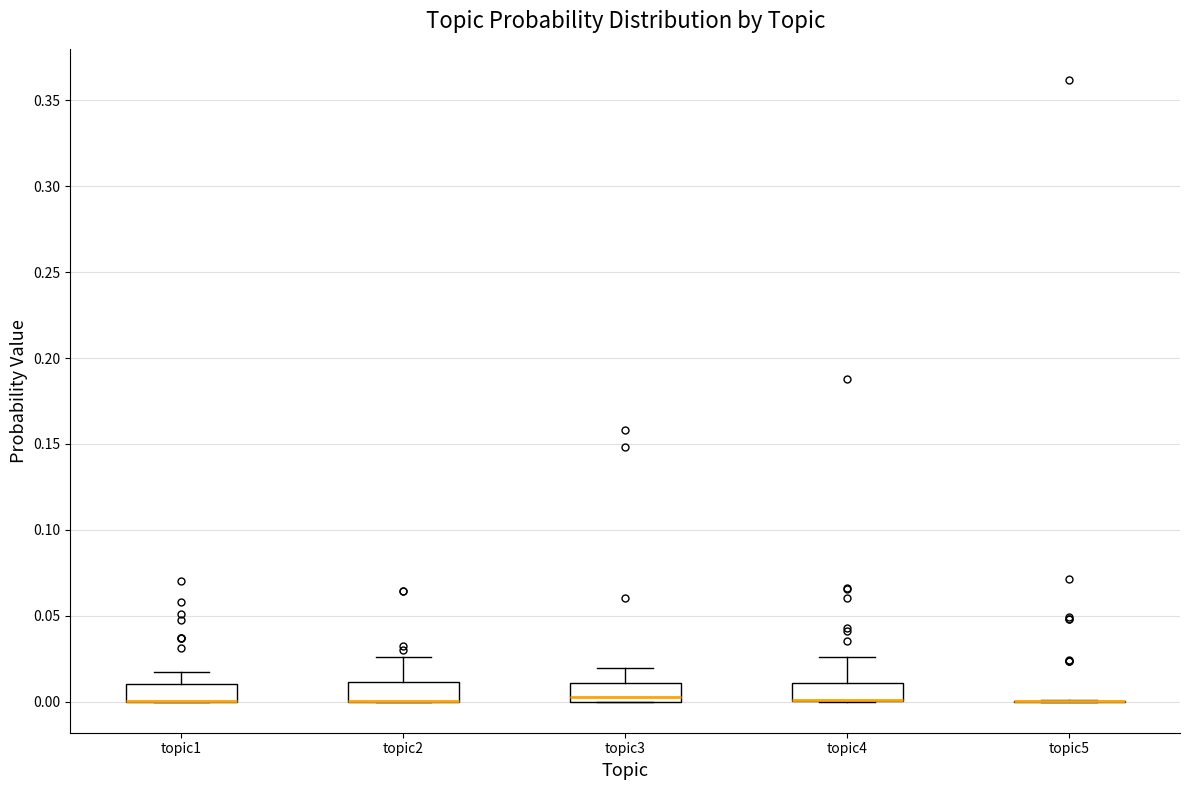

Reading left to right, read every box against the y-axis: the position of its median line, the range the box covers, and the ends of its whiskers. The values are not printed on the chart, so give them approximately, as read against the axis.

topic1: median 0.000 (drawn on the box's lower edge), box 0.000 to 0.010, whiskers 0.000 to 0.015
topic2: median 0.000 (drawn on the box's lower edge), box 0.000 to 0.010, whiskers 0.000 to 0.025
topic3: median 0.005, box 0.000 to 0.010, whiskers 0.000 to 0.020
topic4: median 0.000 (drawn on the box's lower edge), box 0.000 to 0.010, whiskers 0.000 to 0.025
topic5: box collapsed to a line at 0.000, whiskers 0.000 to 0.000